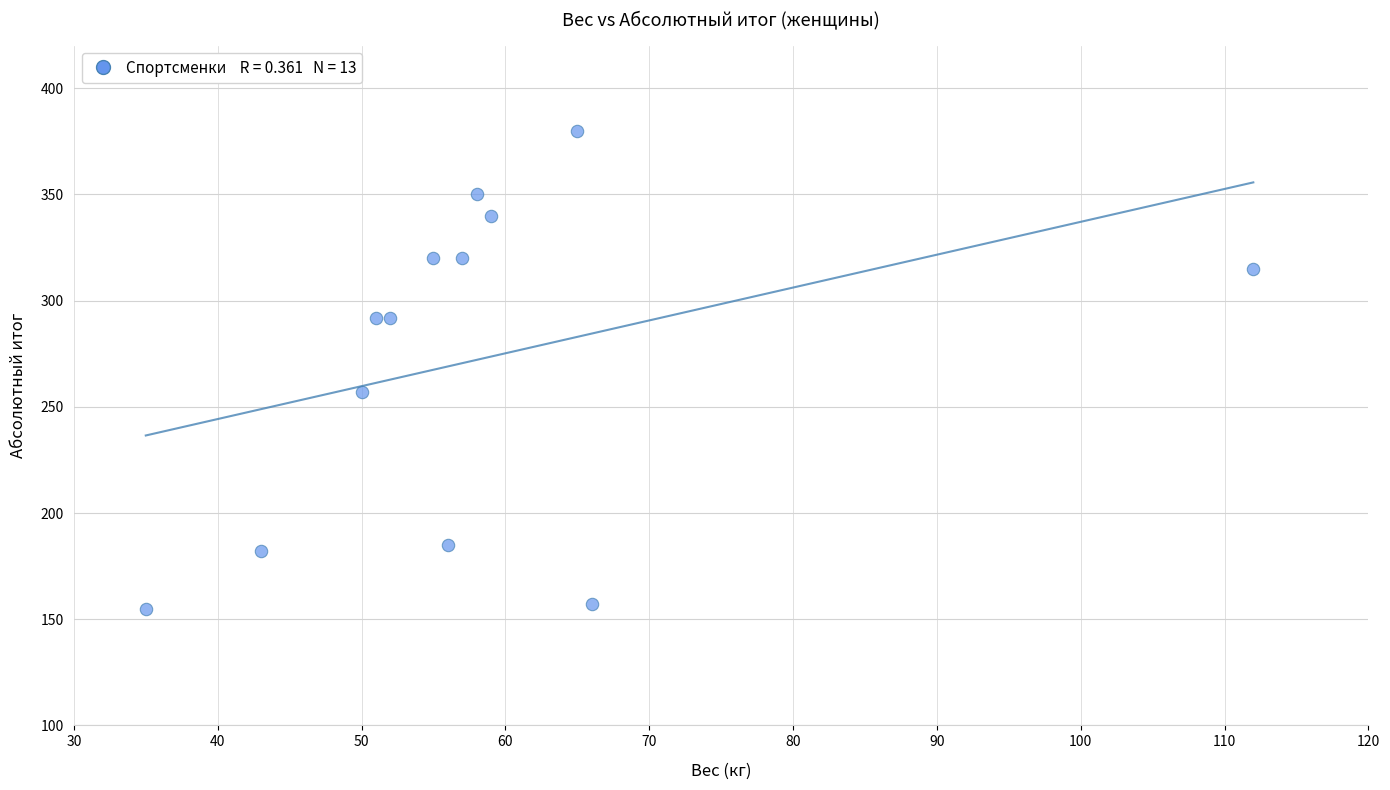

What Y value in the scatter plot is closest to 267?

257